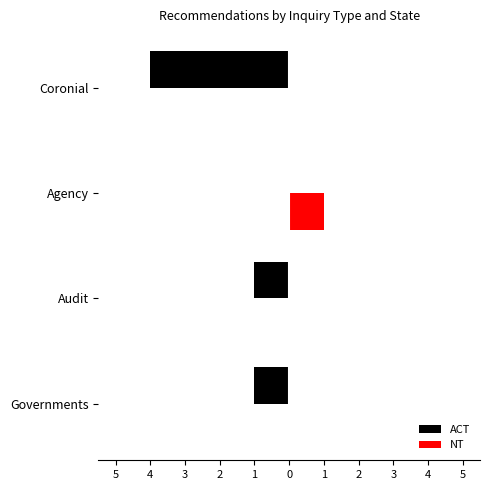

What is the total value across all series at 4?

-1